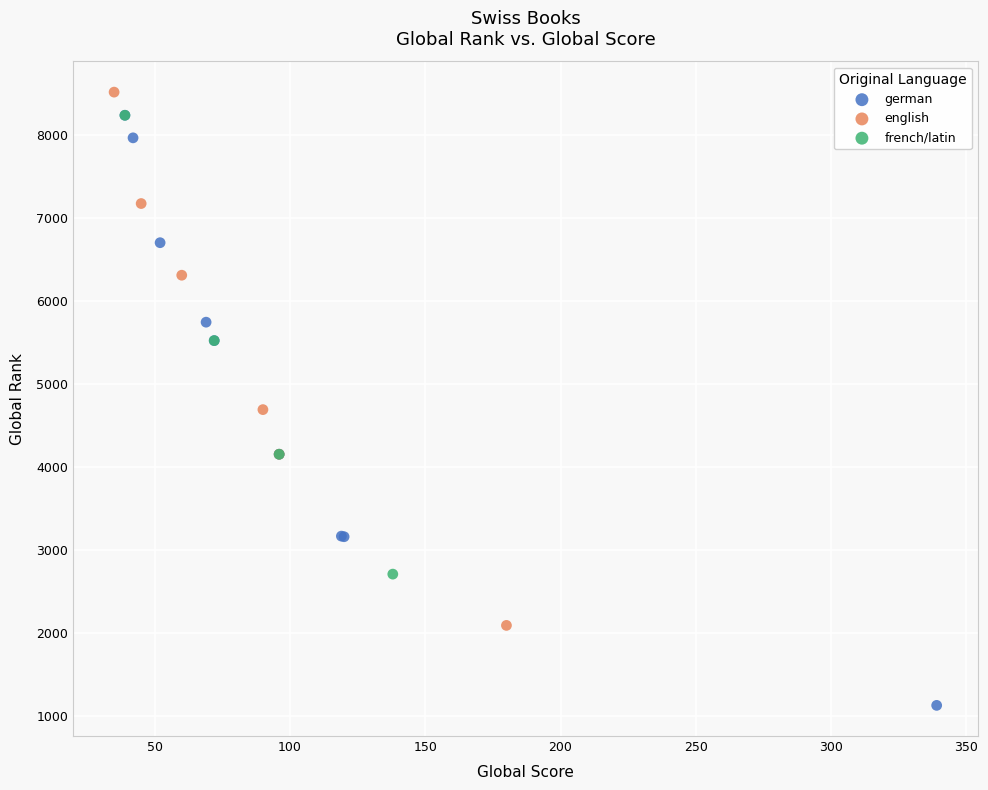

What are all the series names shown in the legend?

german, english, french/latin